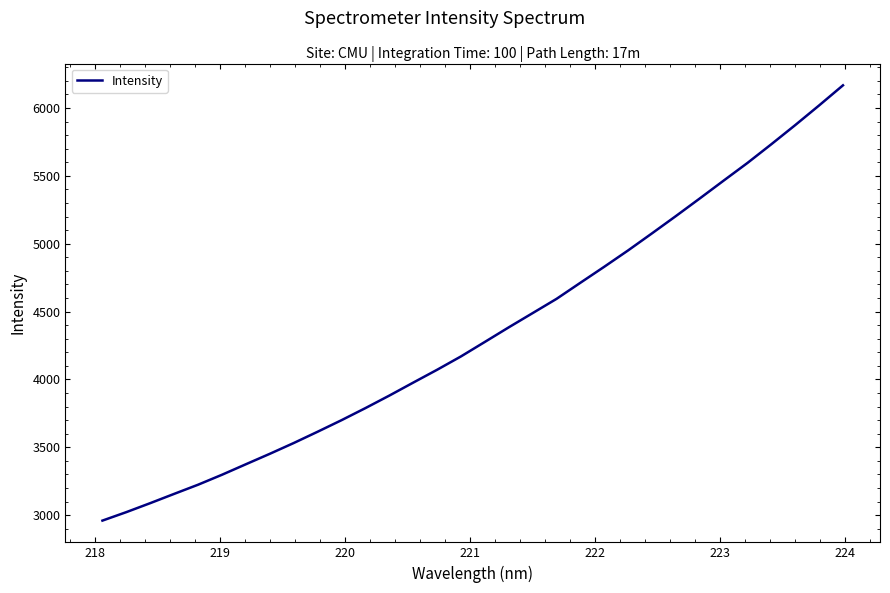

What is the difference between the maximum and minimum values?

3208.1